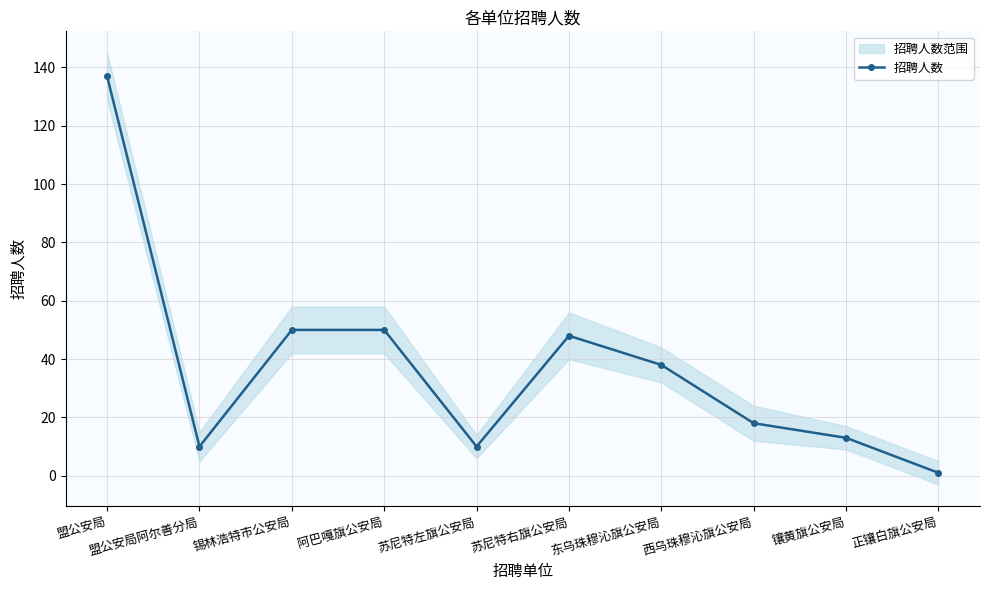

Reading right to left, extract all data points from this chart.

1	13	18	38	48	10	50	50	10	137